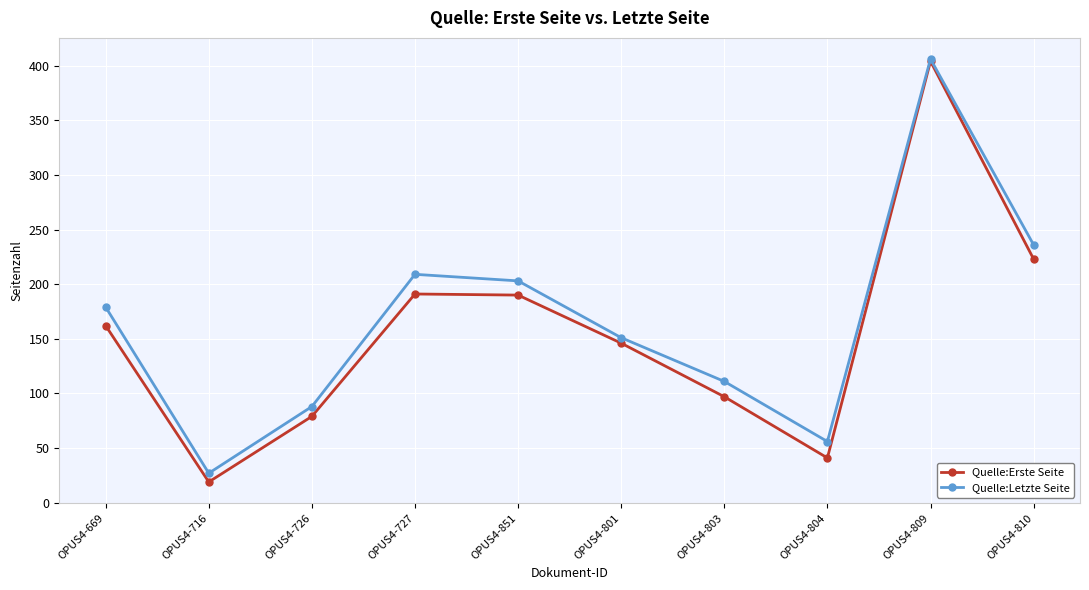

Which category has the highest value across all series?

OPUS4-809